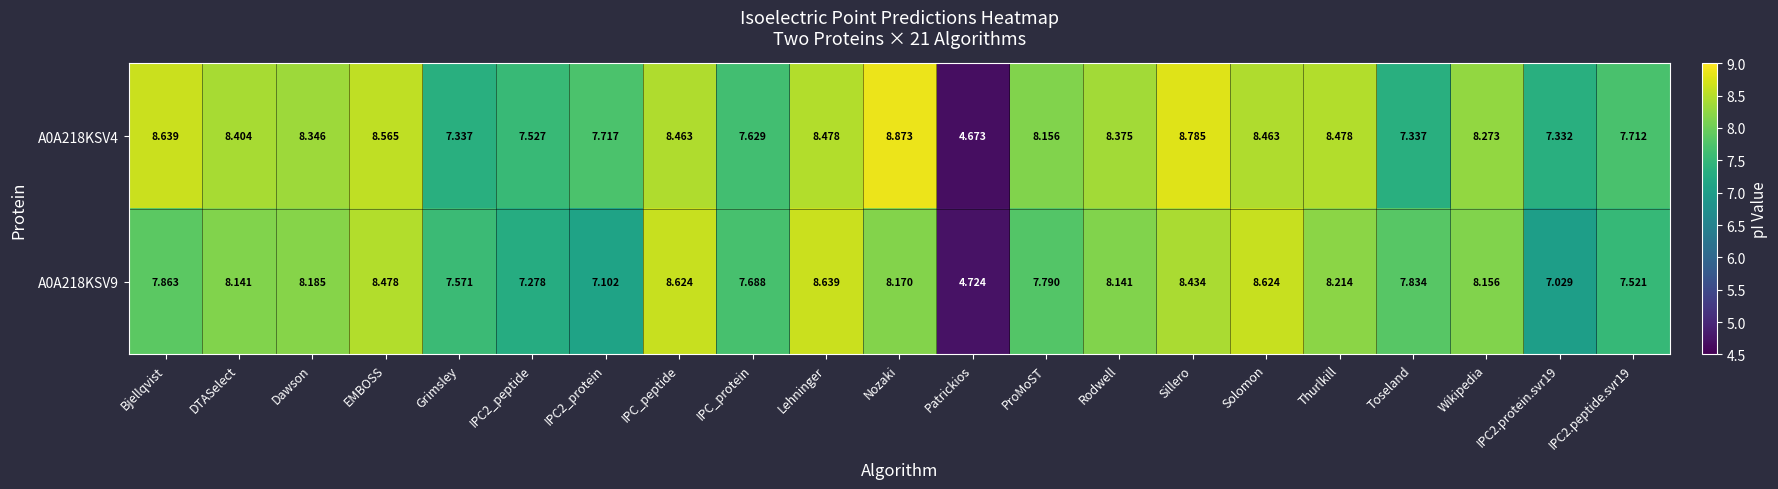

Is the value of A0A218KSV9 at Lehninger greater than the value of A0A218KSV4 at Solomon?

Yes